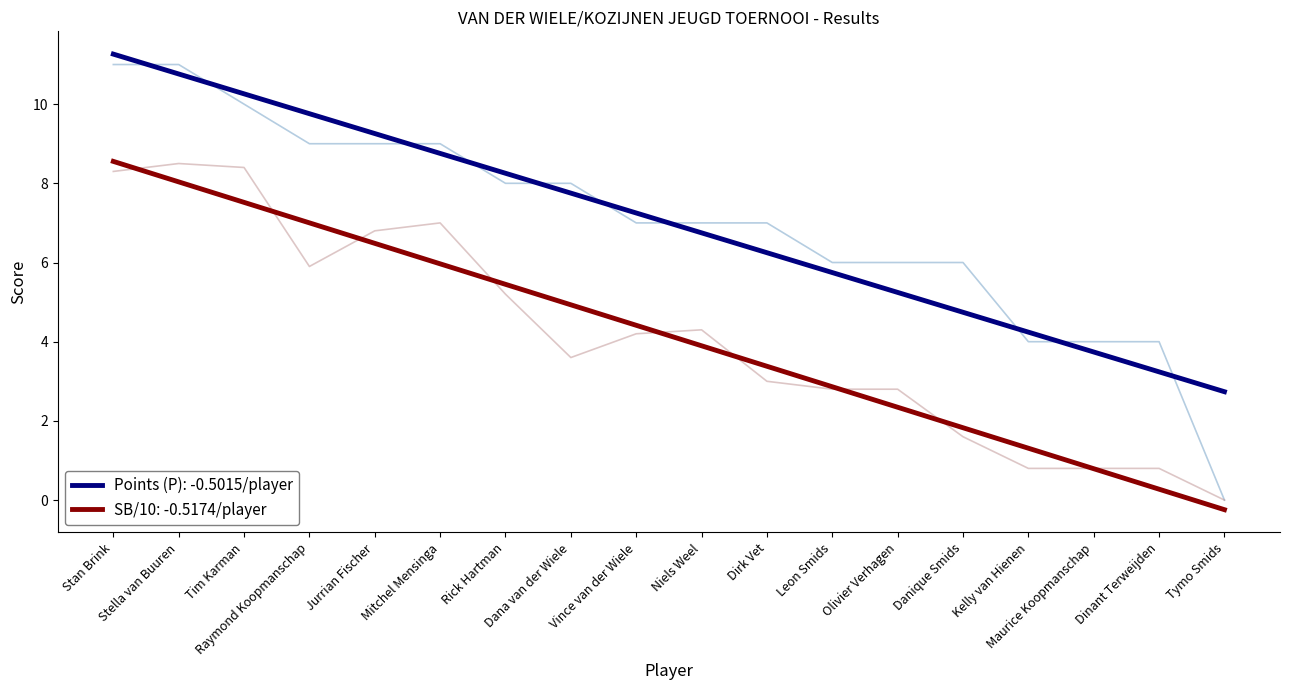

True or false: SB and Points (P) cross at least once.

False